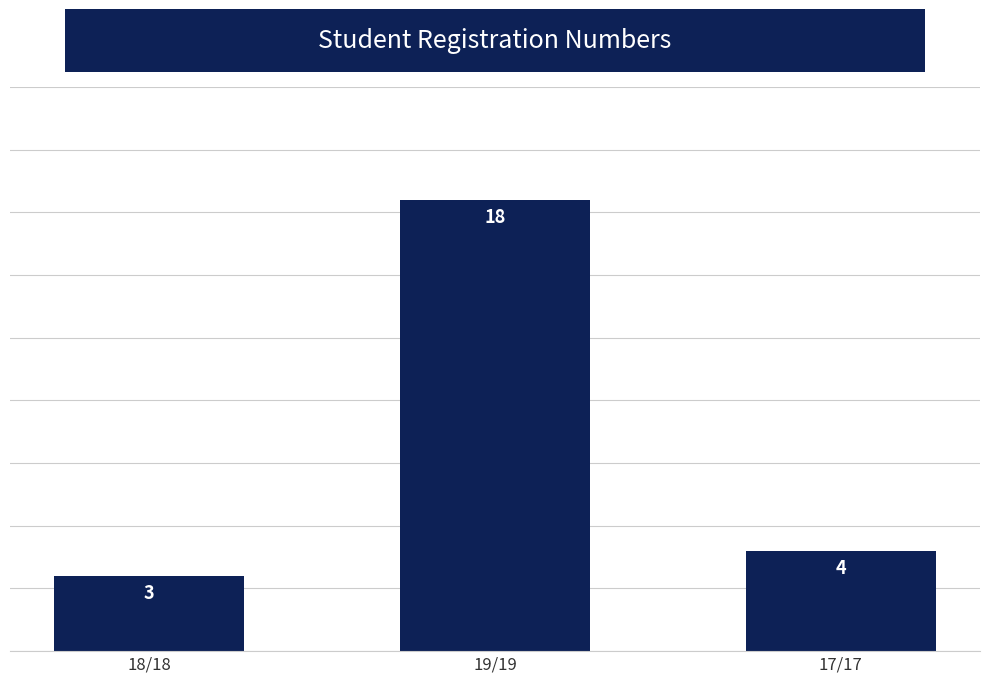

What position from the right is 18/18?

3